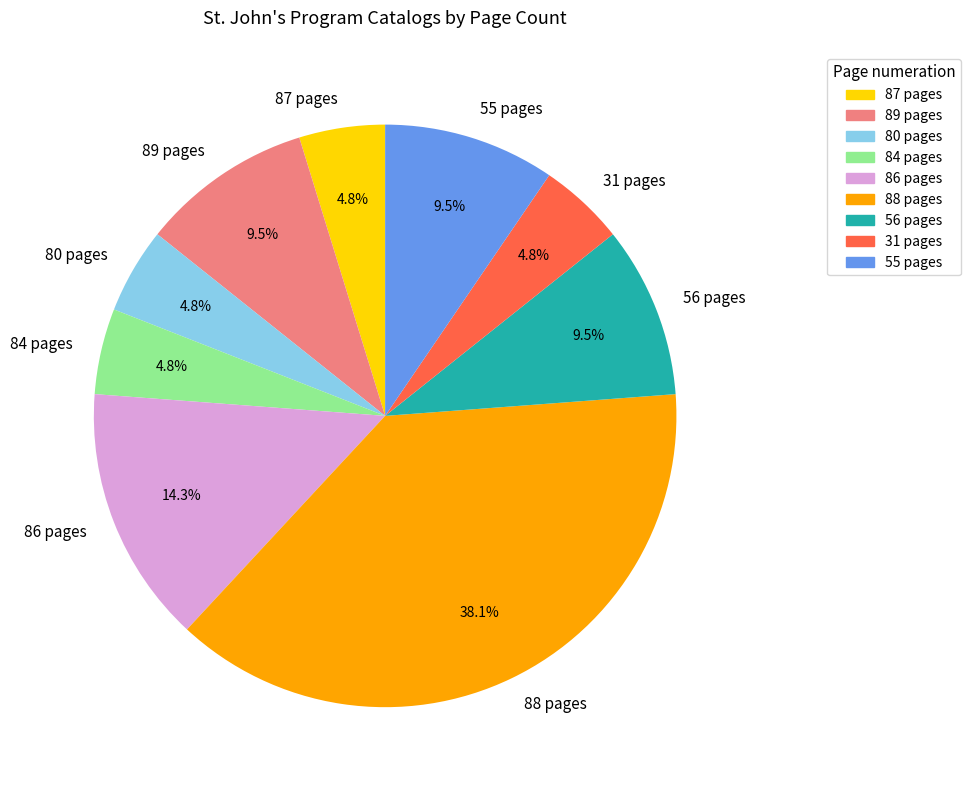

Is it true that 31 pages is 5% of the pie?

True